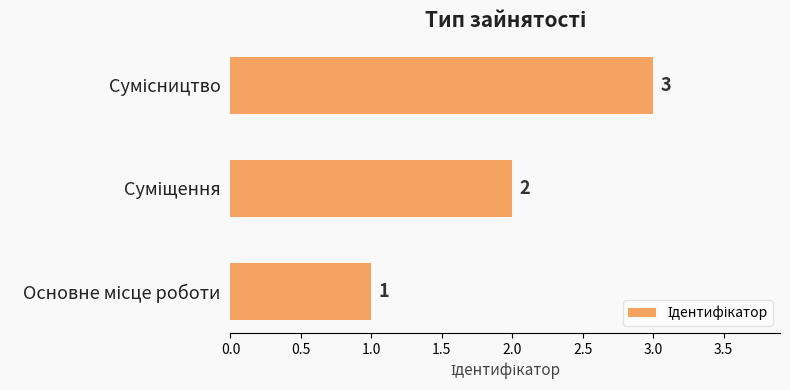

What is the sum of all values?

6